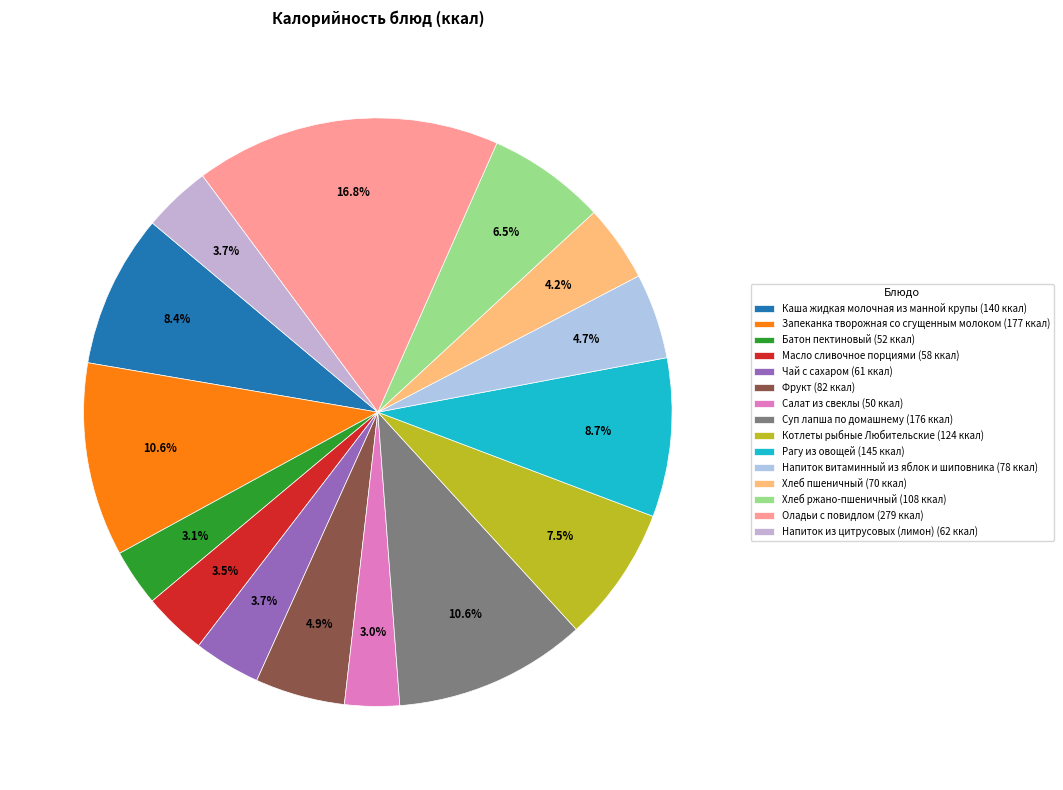

What is the total percentage of Чай с сахаром and Суп лапша по домашнему?

14.3%